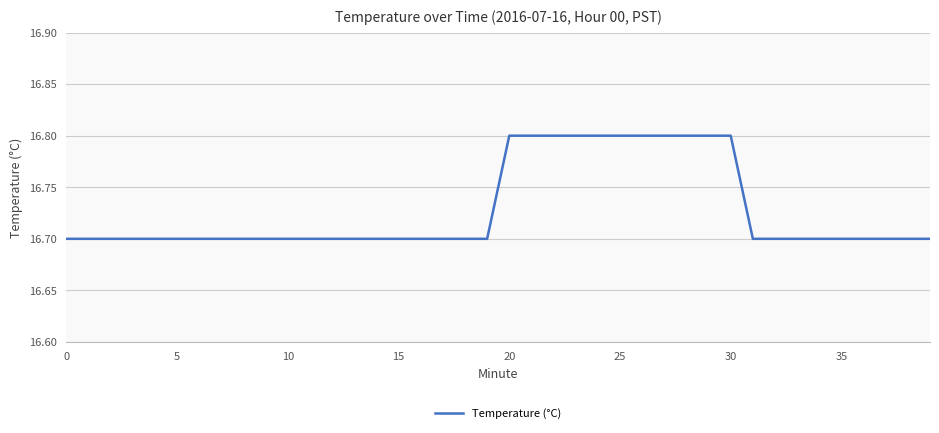

What is the smallest value displayed?

16.7